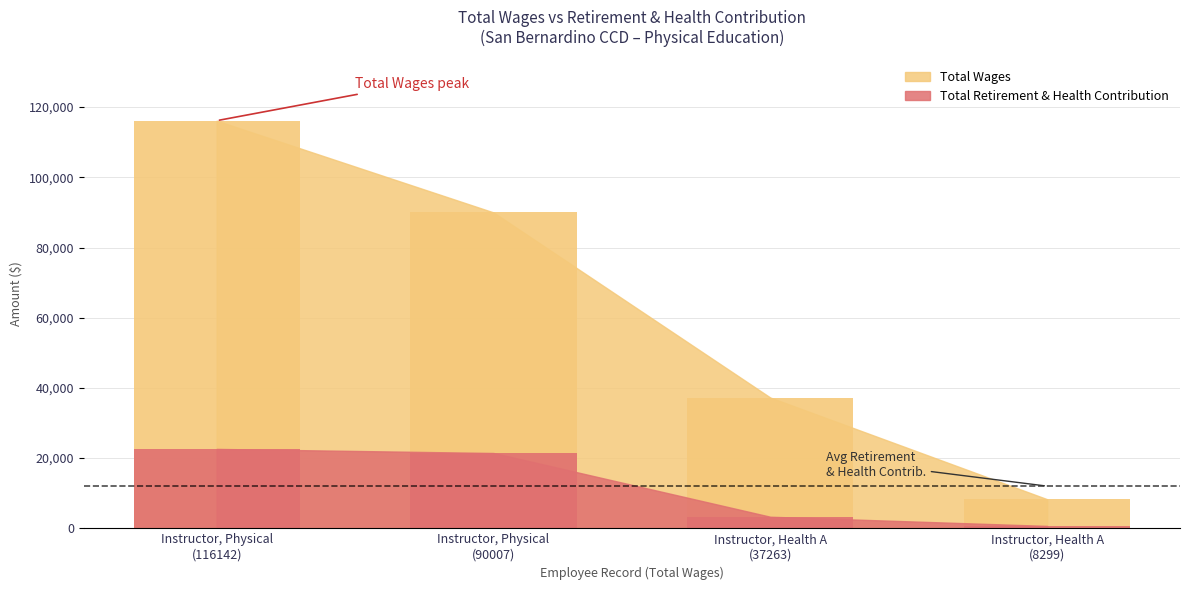

Is it true that Total Wages equals 38953 at Instructor, Physical (90007)?

False